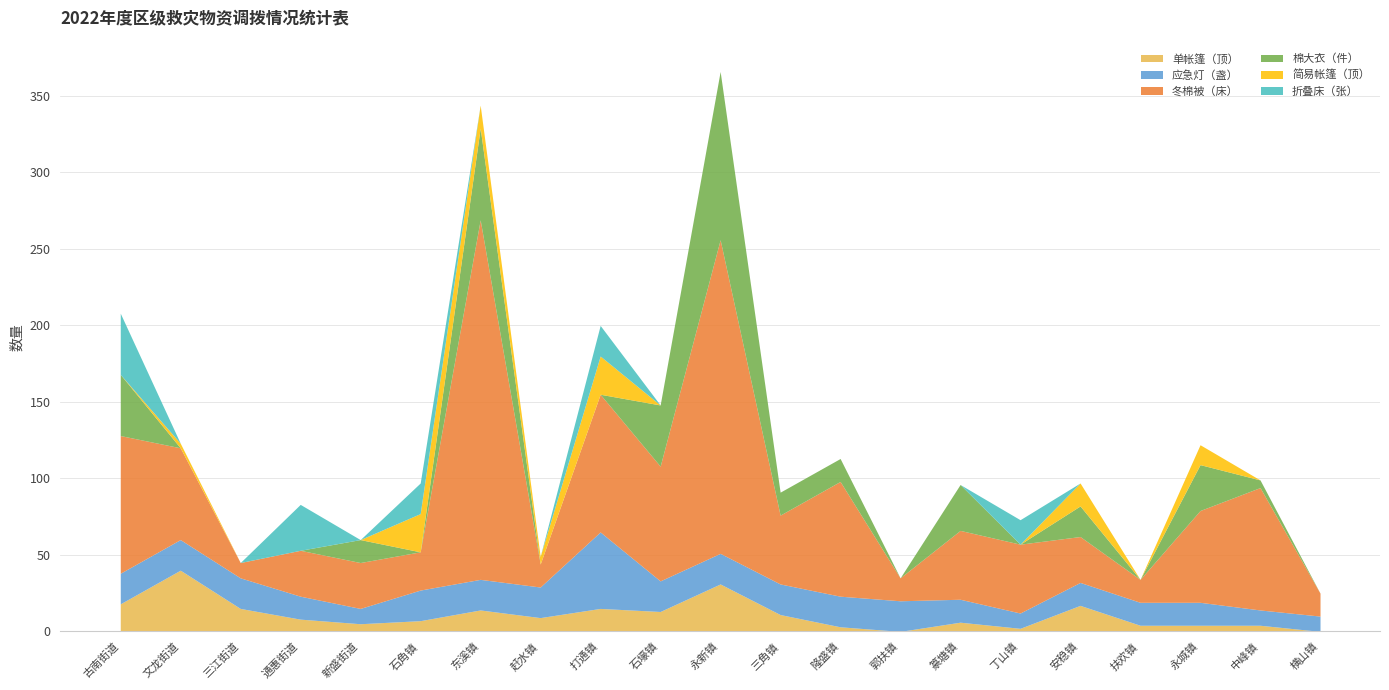

How many times do 单帐篷（顶） and 折叠床（张） cross each other?

9